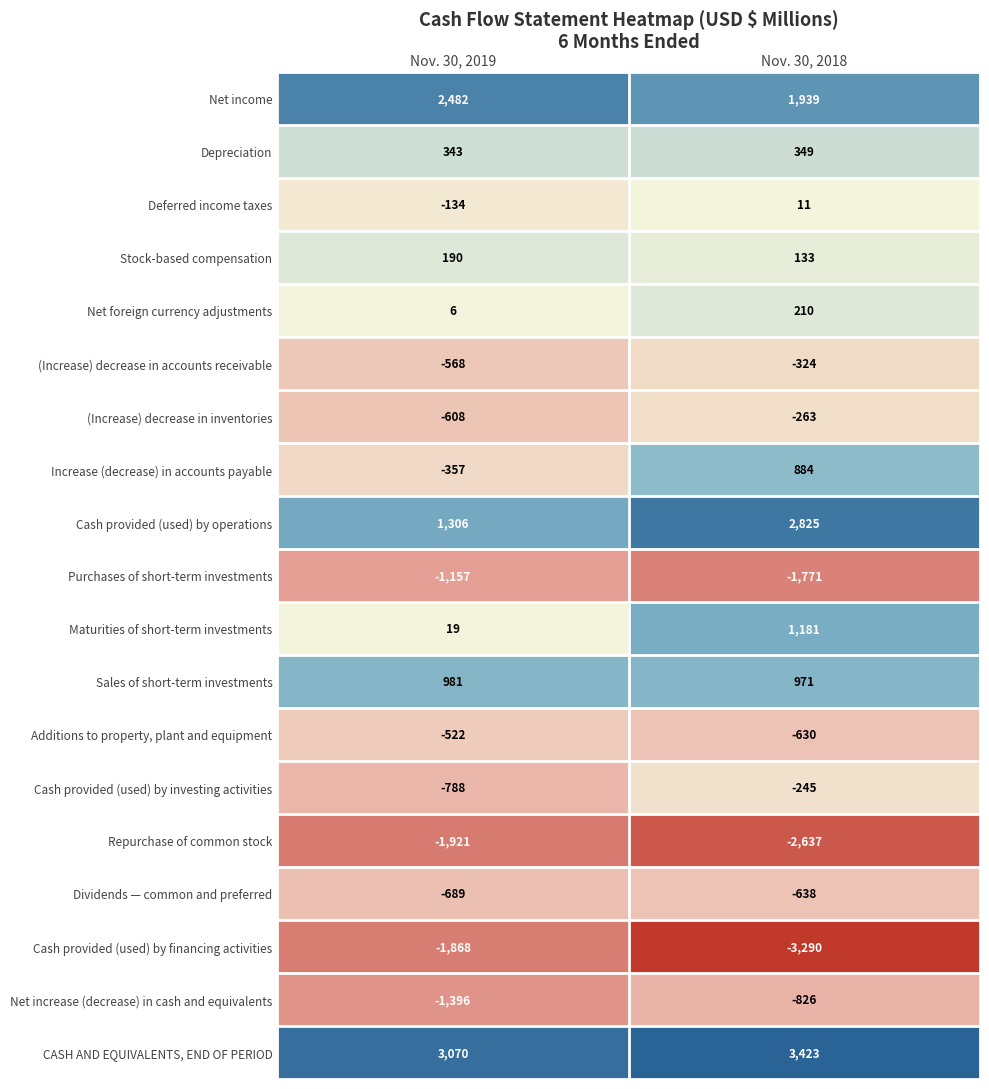

At which label is Cash provided (used) by investing activities closest to -516?

Nov. 30, 2018